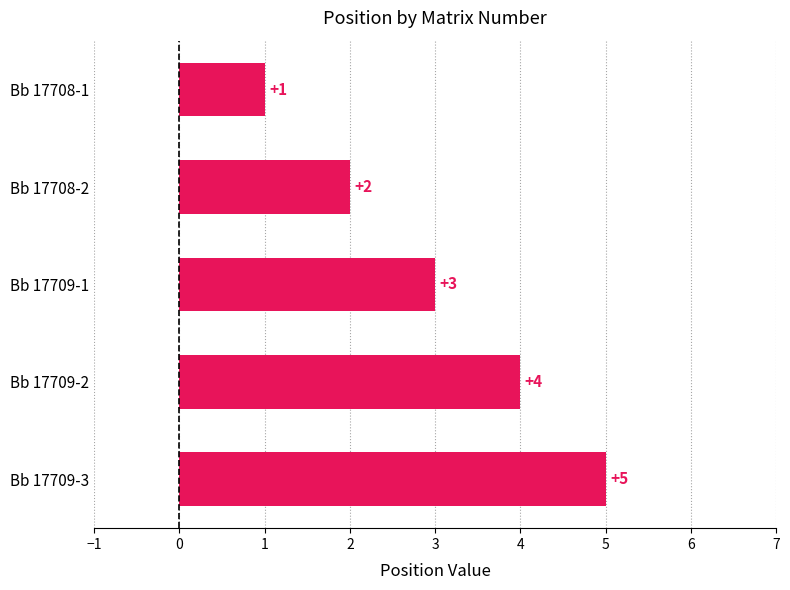

Count the number of data series in this chart.

1